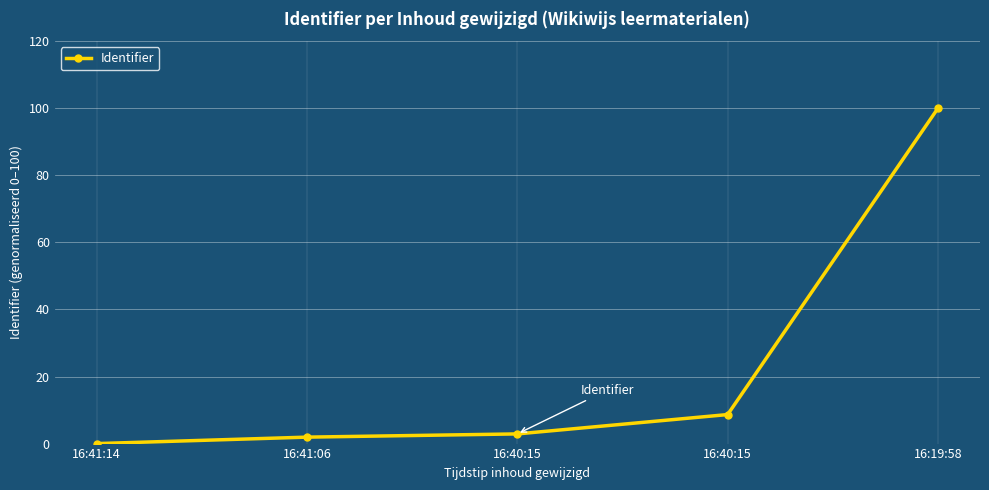

How many values are above zero?

4